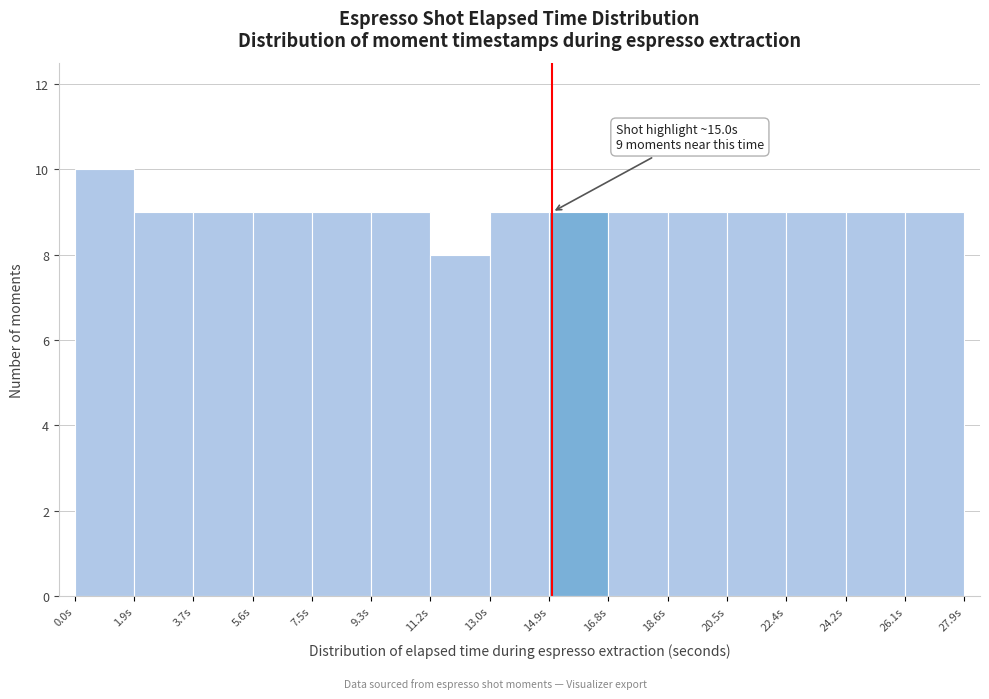

Over which range of the x-axis is the bar tallest?

0.0 to 1.8